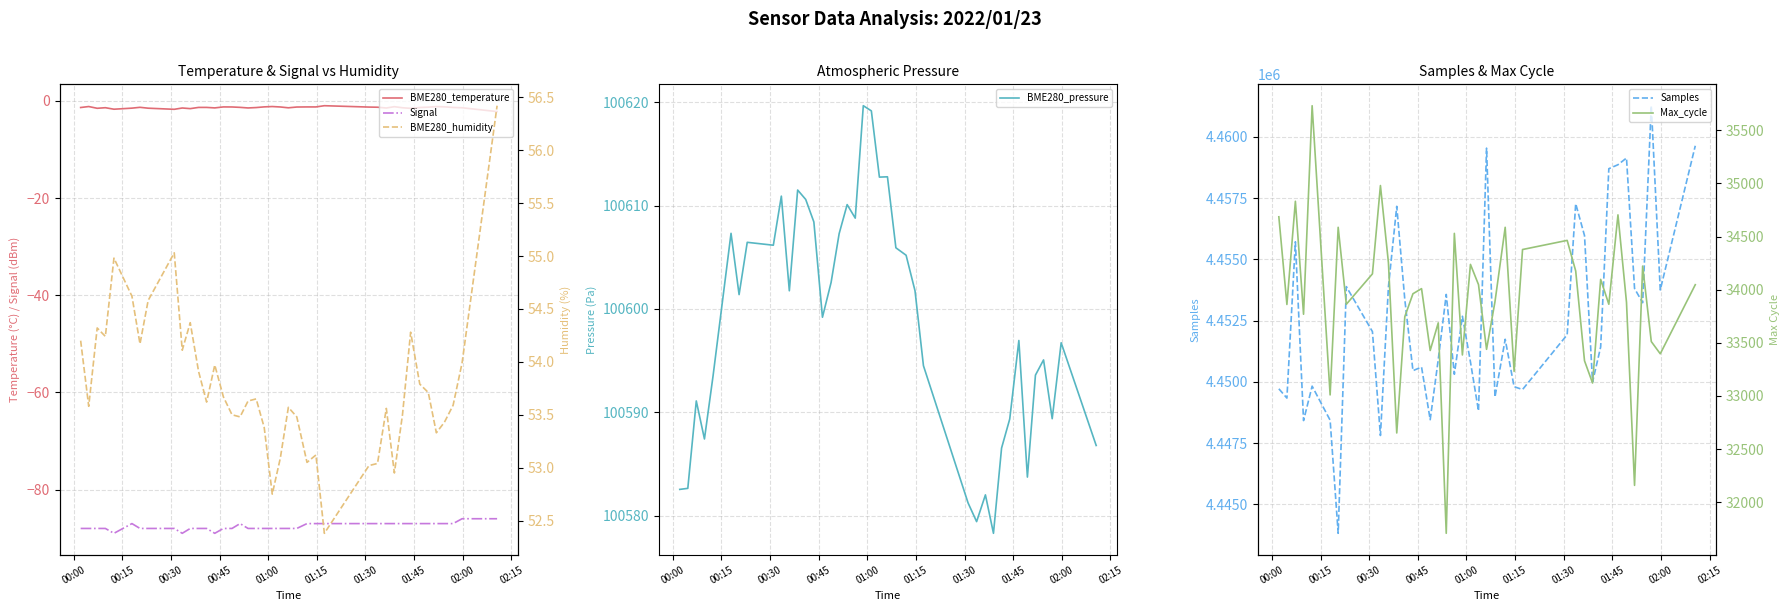

What is the minimum value for BME280_pressure?

100578.3